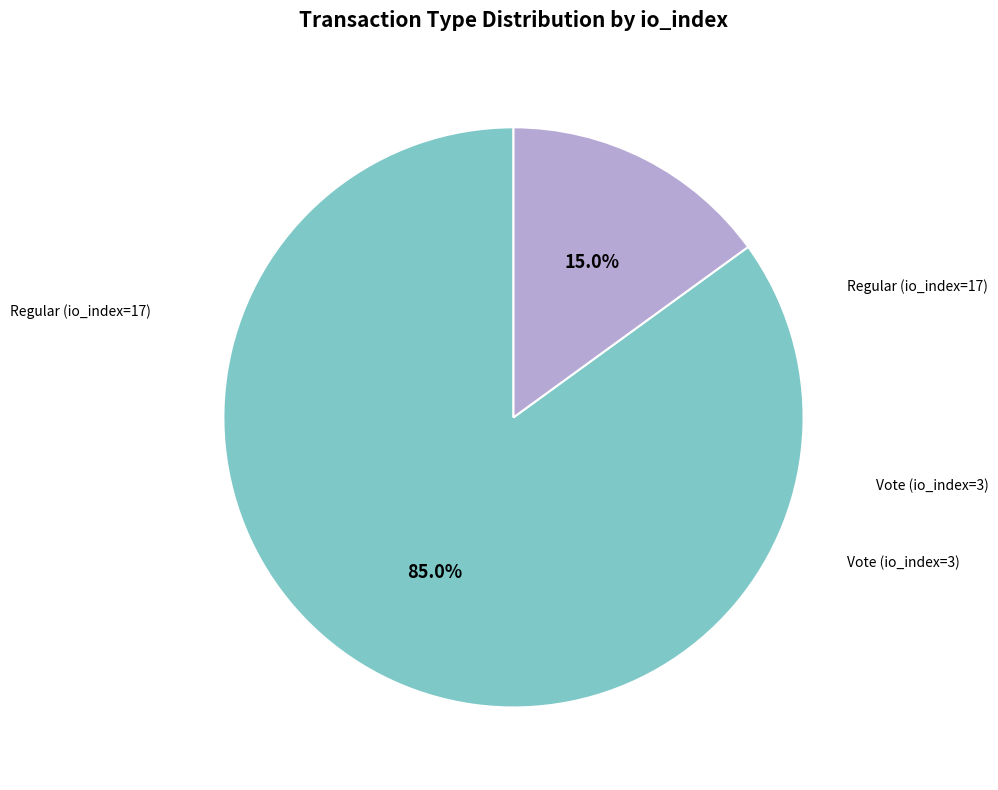

Which category has the biggest portion of the pie?

Regular (io_index=17)